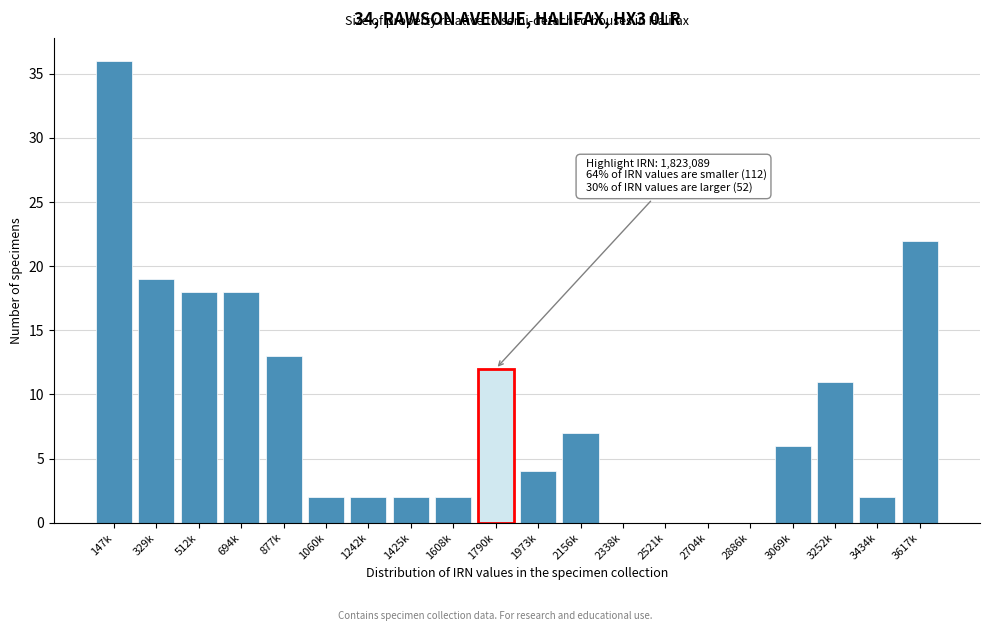

Reading left to right, extract all data points from this chart.

147k=36	329k=19	512k=18	694k=18	877k=13	1060k=2	1242k=2	1425k=2	1608k=2	1790k=12	1973k=4	2156k=7	2338k=0	2521k=0	2704k=0	2886k=0	3069k=6	3252k=11	3434k=2	3617k=22